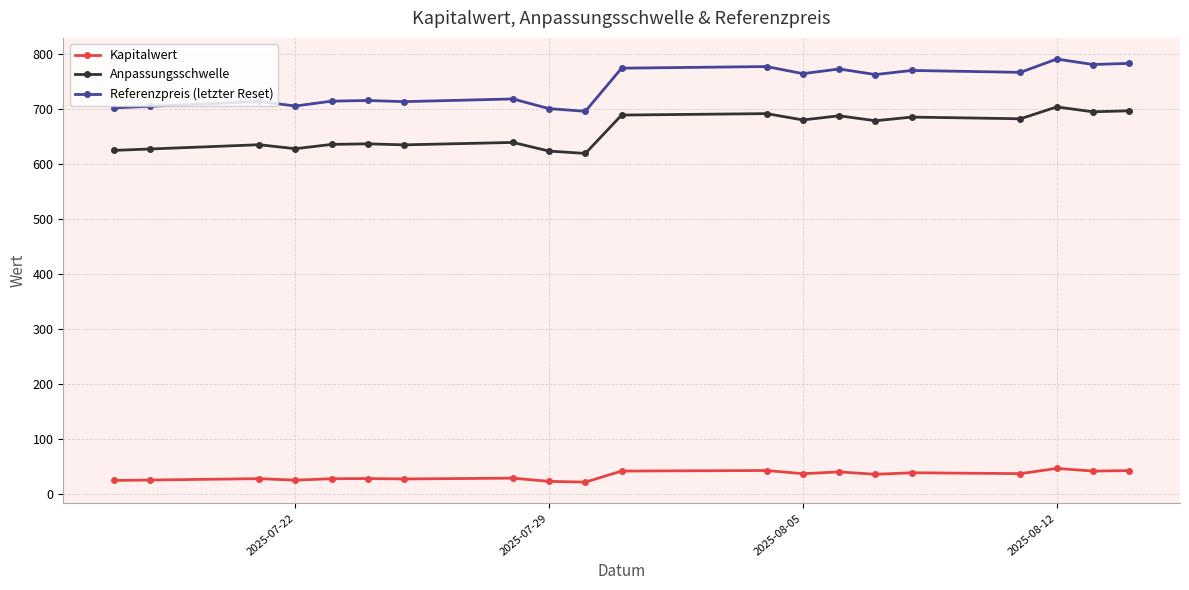

True or false: Anpassungsschwelle and Referenzpreis (letzter Reset) cross at least once.

False